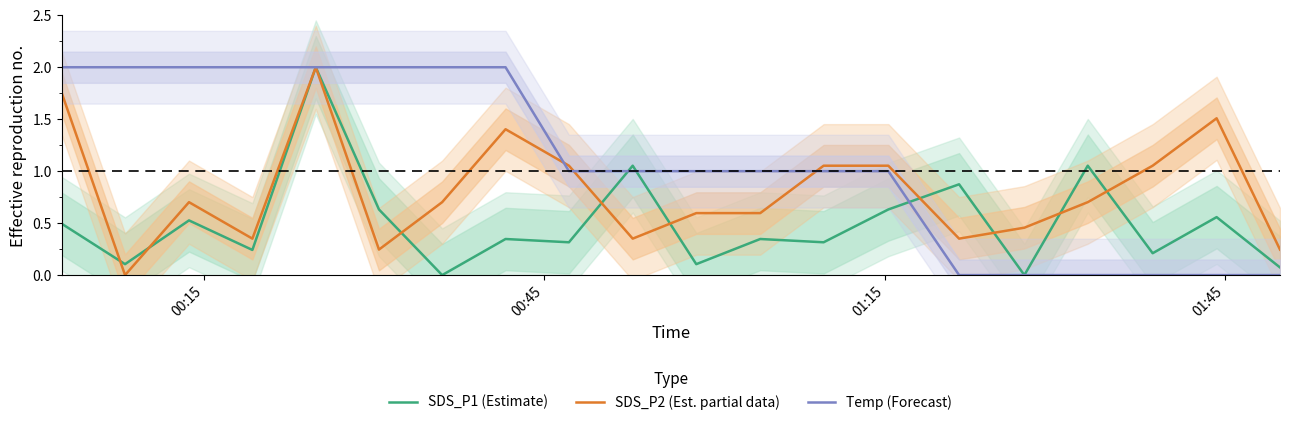

How many lines are shown in the chart?

3